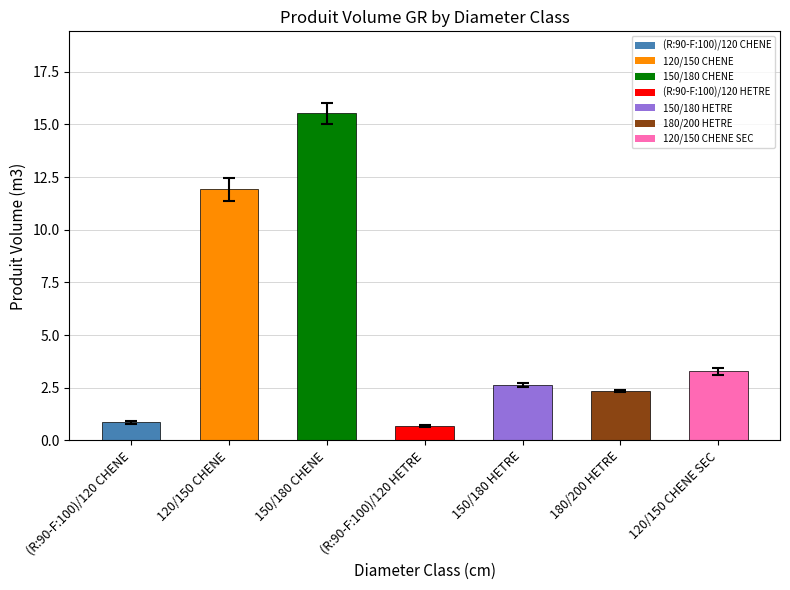

Reading right to left, list all the values displayed in this chart.

120/150 CHENE SEC=3.3	180/200 HETRE=2.3	150/180 HETRE=2.6	(R:90-F:100)/120 HETRE=0.7	150/180 CHENE=15.5	120/150 CHENE=11.9	(R:90-F:100)/120 CHENE=0.9